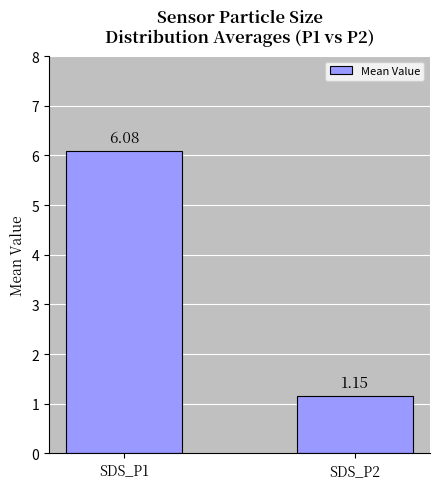

Rank the categories by value from lowest to highest.

SDS_P2, SDS_P1